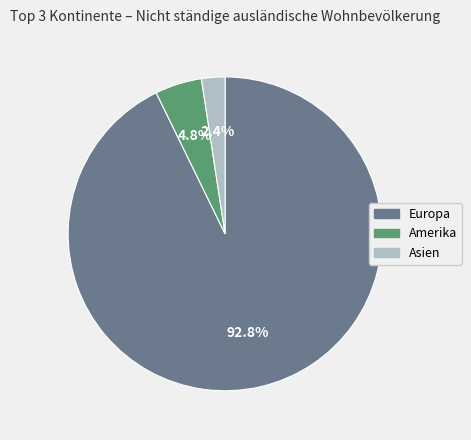

What is the majority slice?

Europa